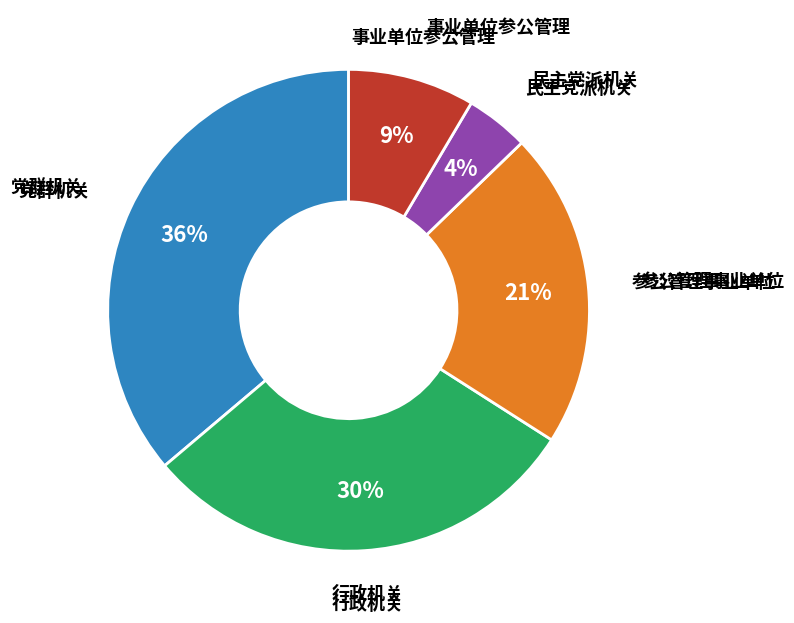

To the nearest percent, what is the difference between the largest and smallest slice percentages?

32%